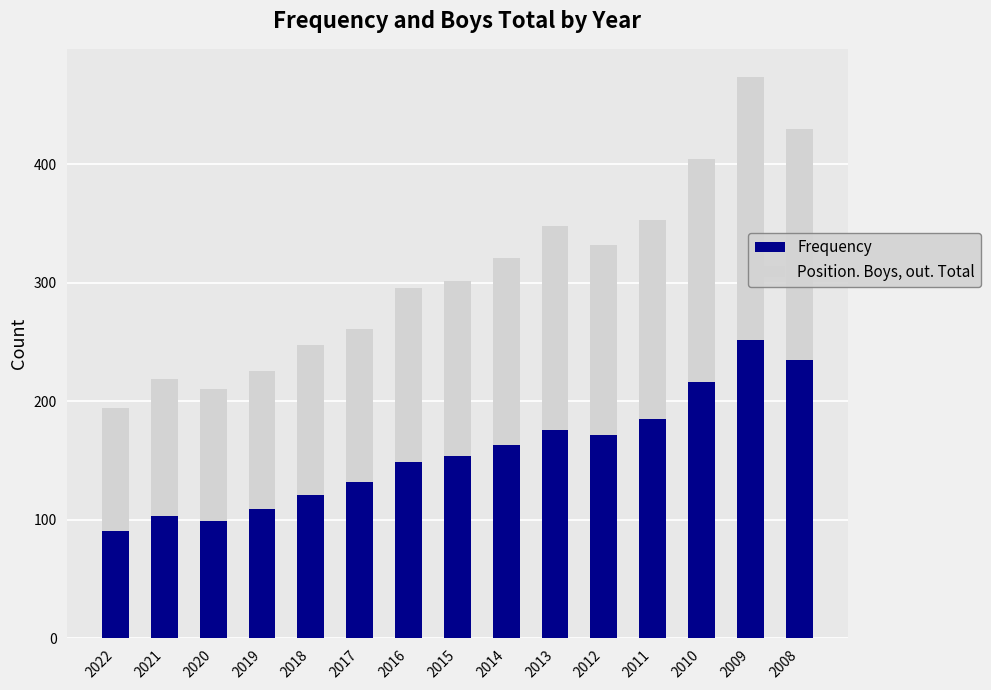

What is the difference between the Frequency values at 2015 and 2022?

63.0